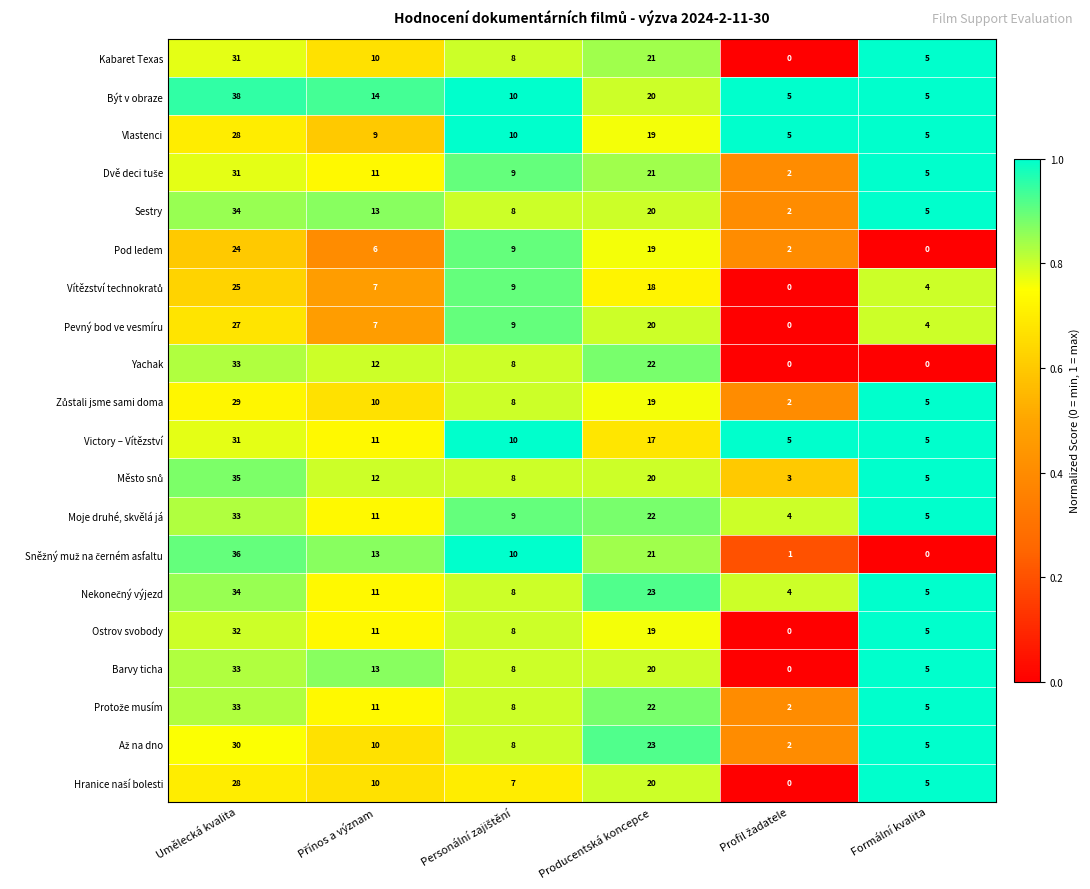

What is the difference between the highest and lowest values at Formální kvalita?

5